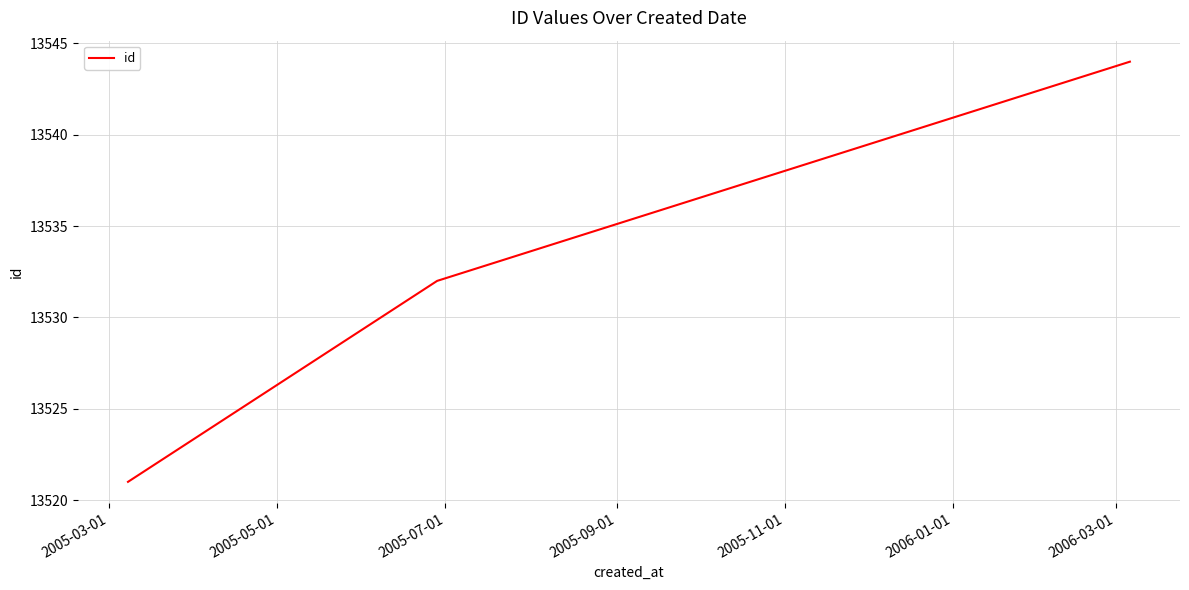

Reading right to left, transcribe all the data shown in this chart.

13544	13532	13521